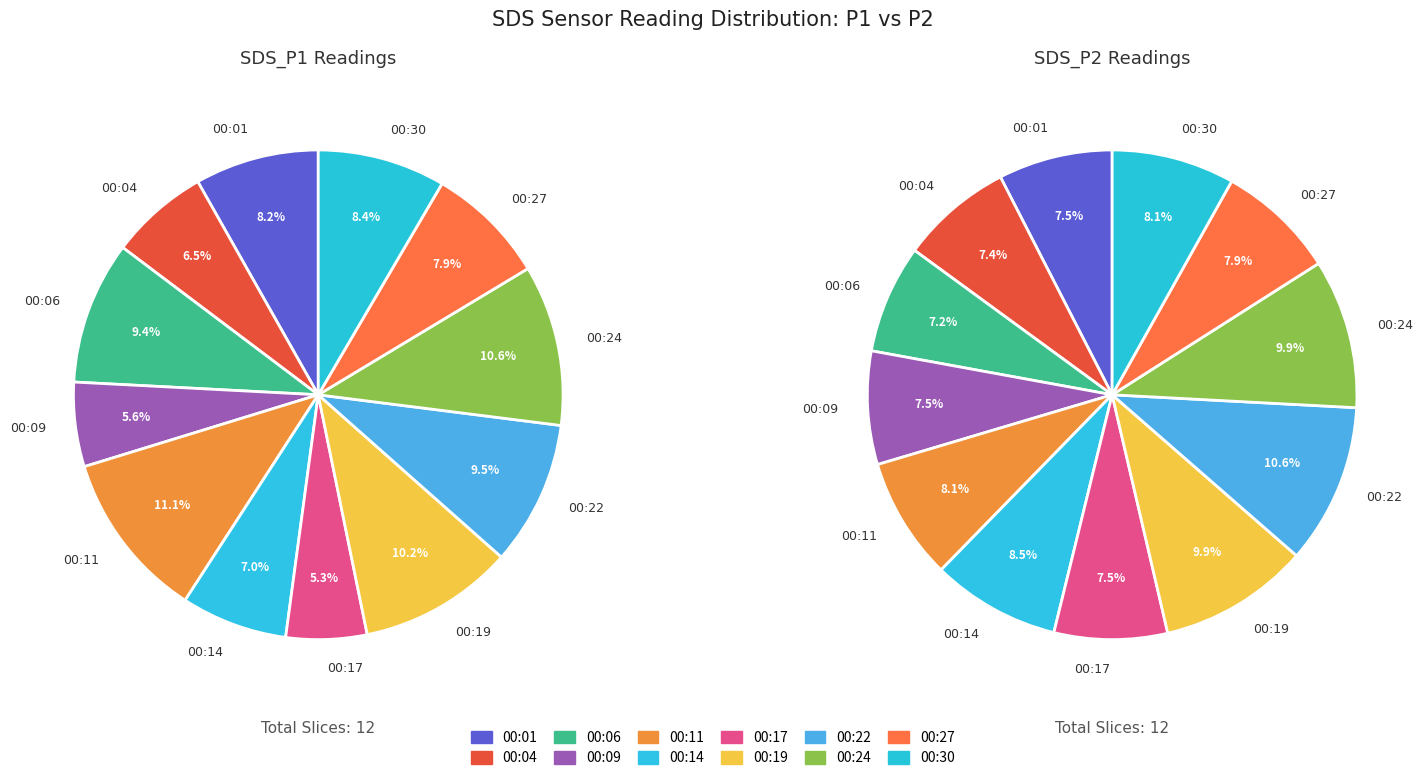

Which series has the widest spread of values?

SDS_P1 avg